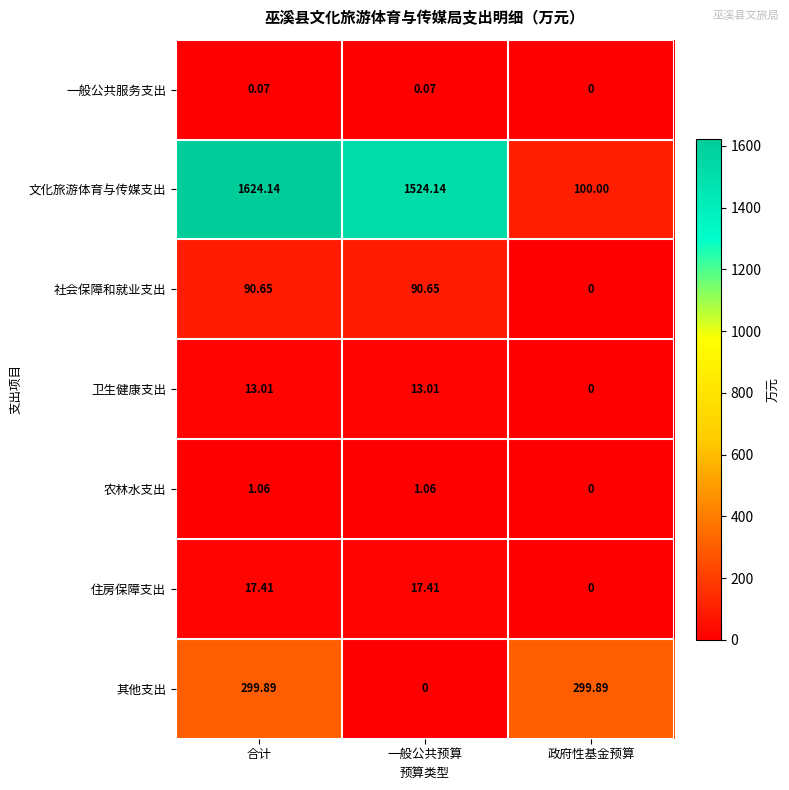

Between 合计 and 一般公共预算, which series saw the biggest shift?

其他支出